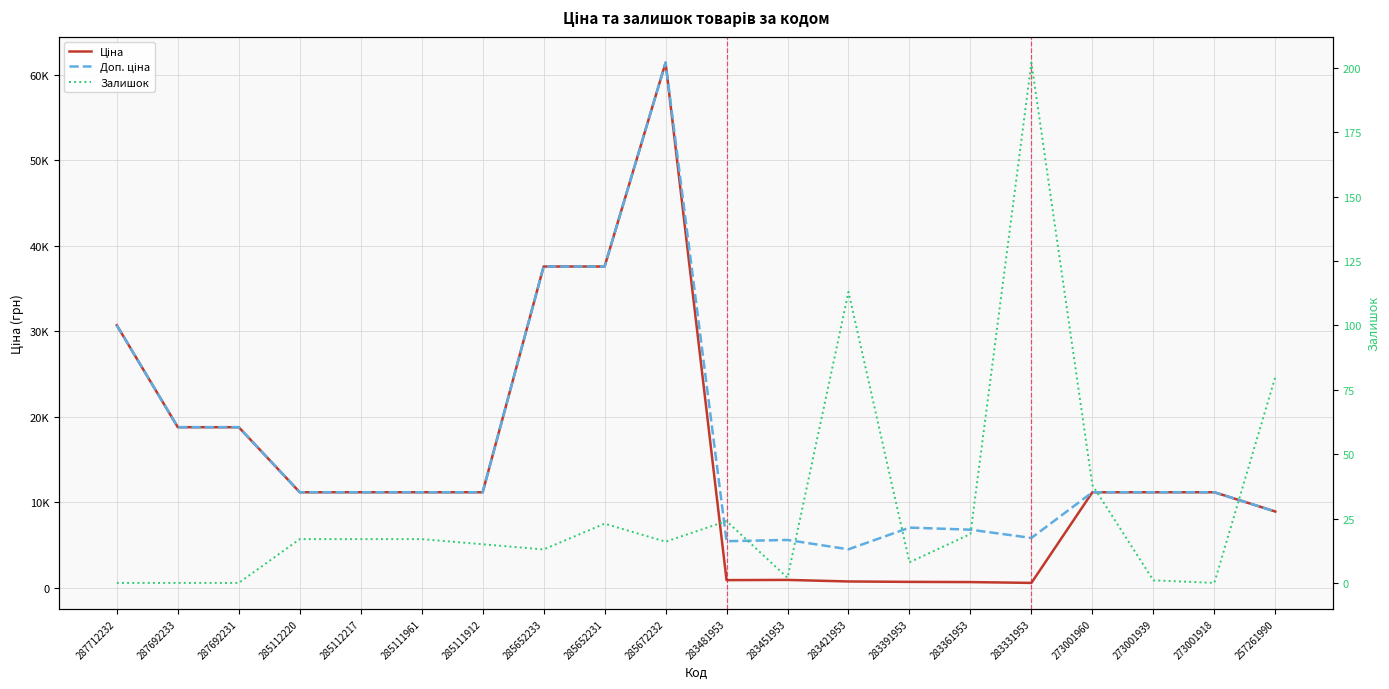

True or false: Залишок and Ціна intersect in this chart.

False